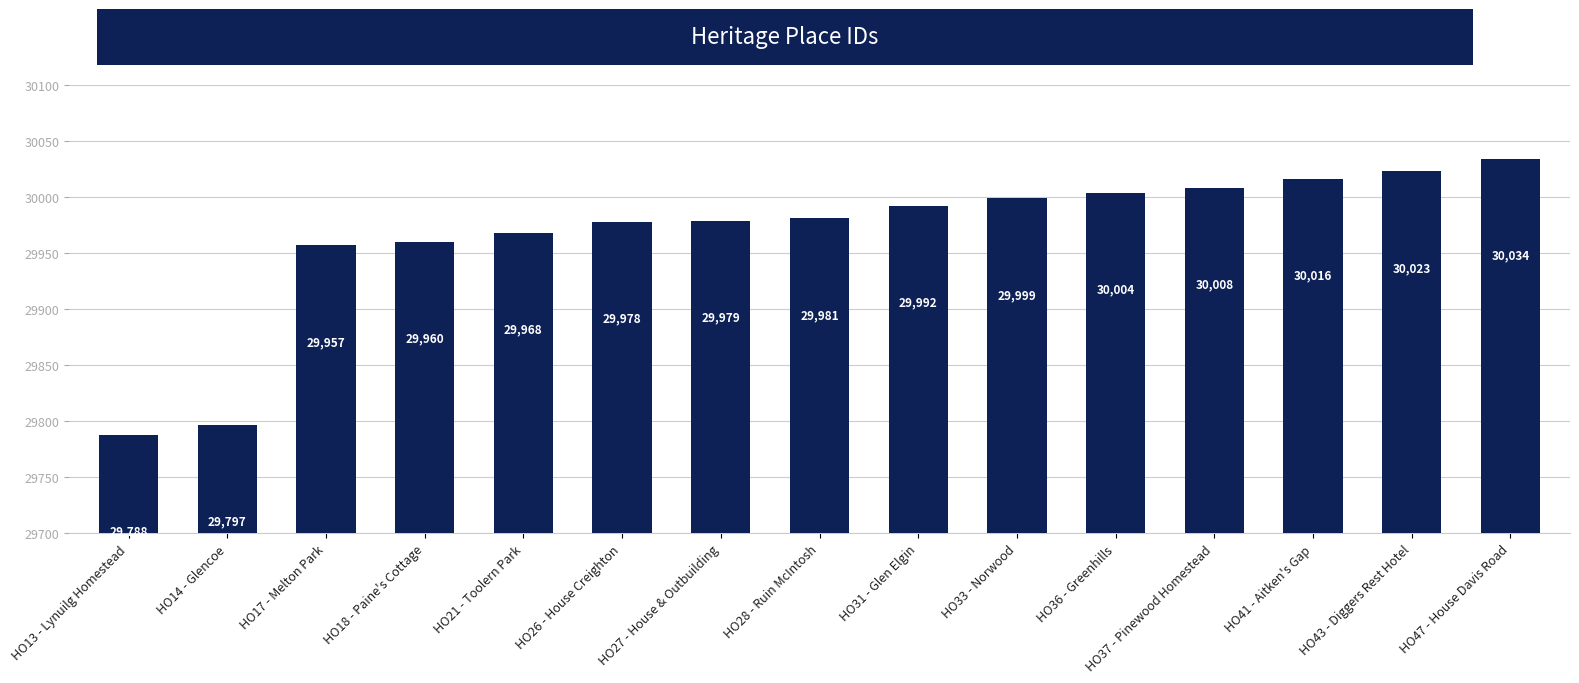

The chart shows a value of 9439 at HO17 - Melton Park. True or false?

False